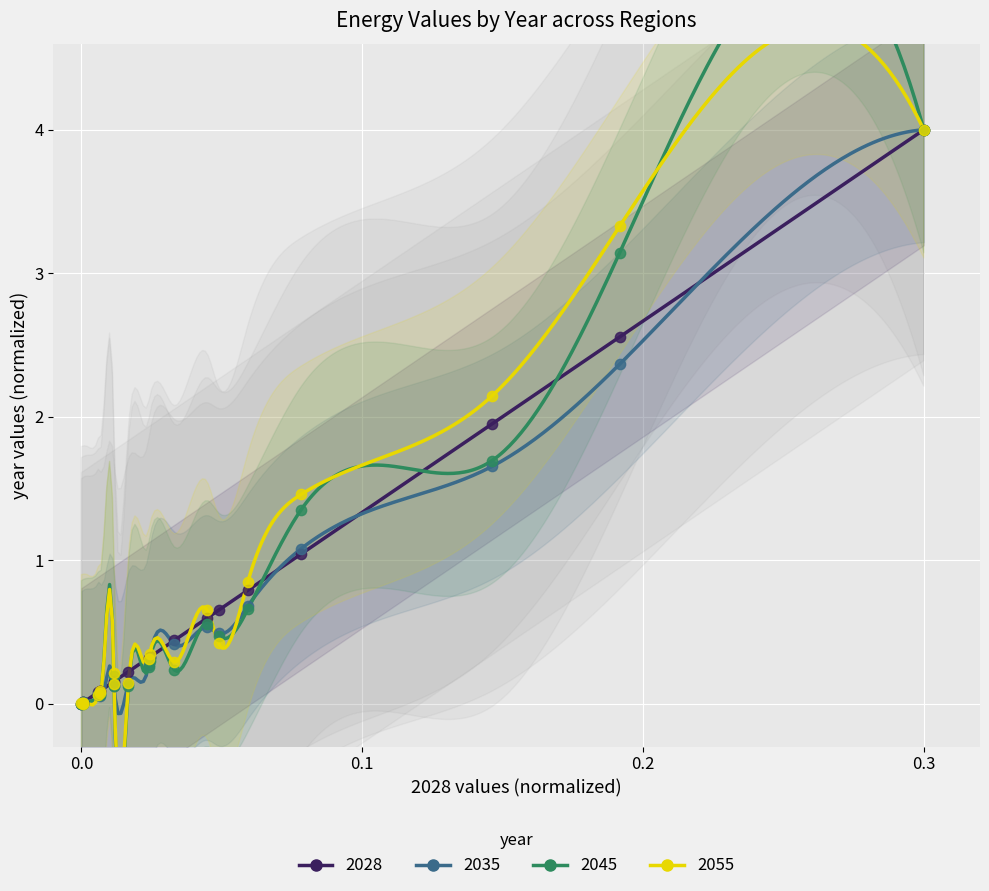

What are all the series names shown in the legend?

2028, 2035, 2045, 2055